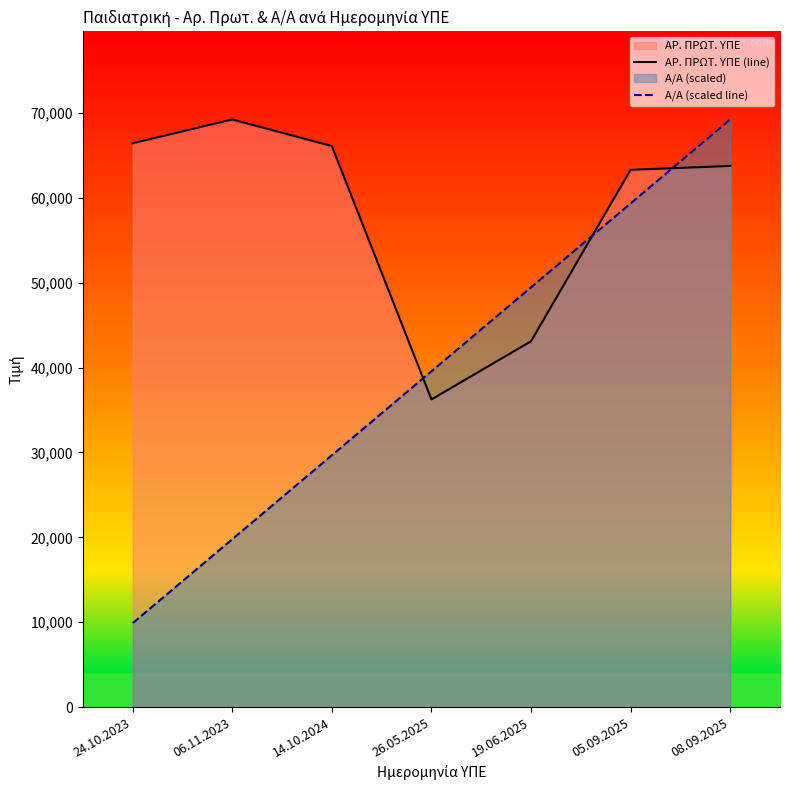

At which category does ΑΡ. ΠΡΩΤ. ΥΠΕ (line) reach its first local valley?

26.05.2025